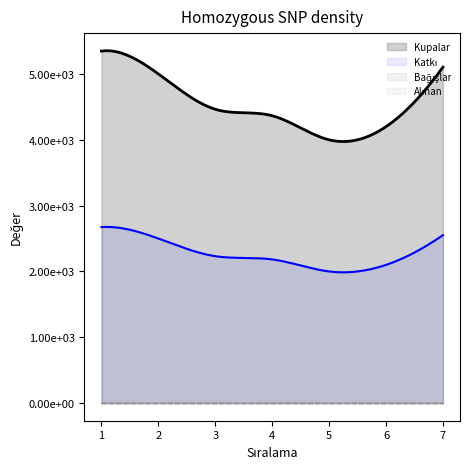

At which category does the chart reach its minimum across all series?

1